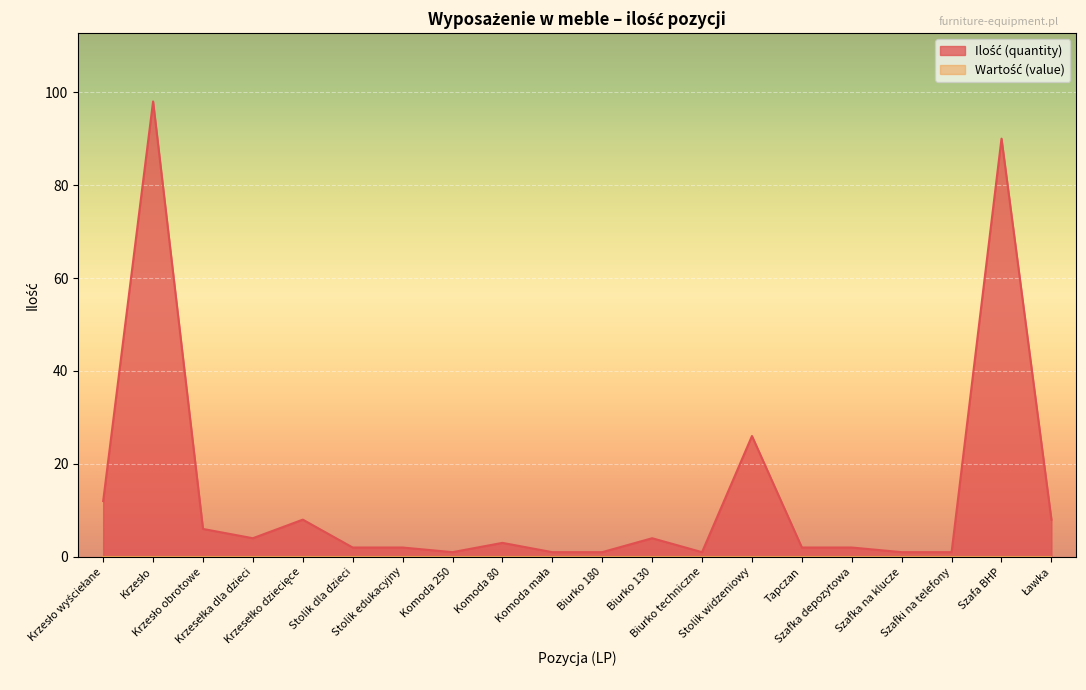

Reading right to left, list all the values displayed in this chart.

Ławka=8	Szafa BHP=90	Szafki na telefony=1	Szafka na klucze=1	Szafka depozytowa=2	Tapczan=2	Stolik widzeniowy=26	Biurko techniczne=1	Biurko 130=4	Biurko 180=1	Komoda mała=1	Komoda 80=3	Komoda 250=1	Stolik edukacyjny=2	Stolik dla dzieci=2	Krzesełko dziecięce=8	Krzesełka dla dzieci=4	Krzesło obrotowe=6	Krzesło=98	Krzesło wyściełane=12